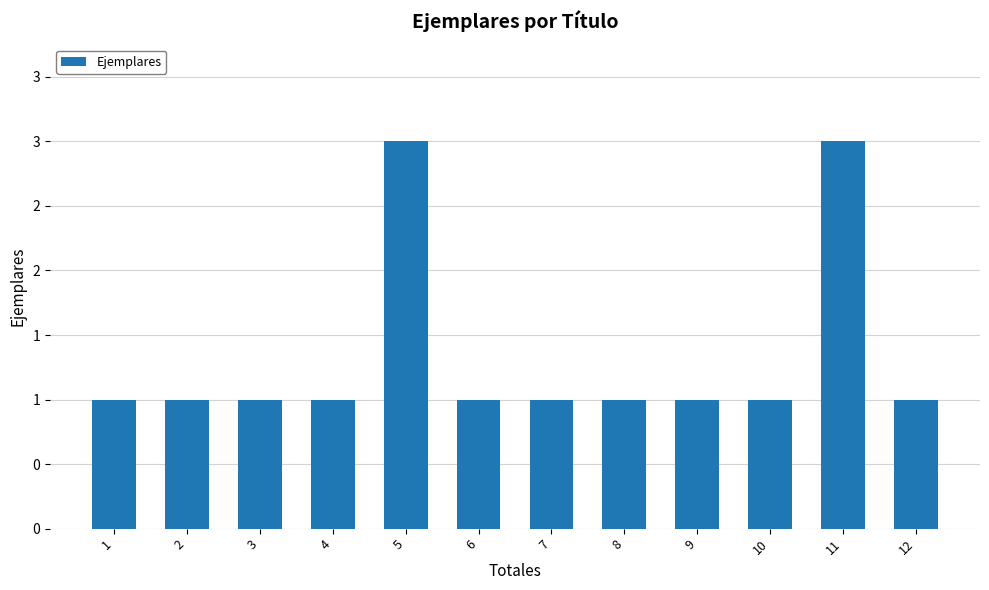

How many bars are there in total?

12